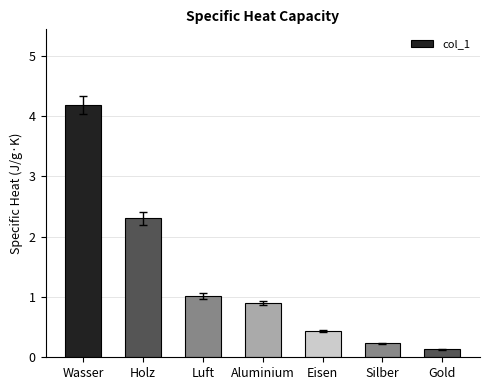

How many bars are there in total?

7